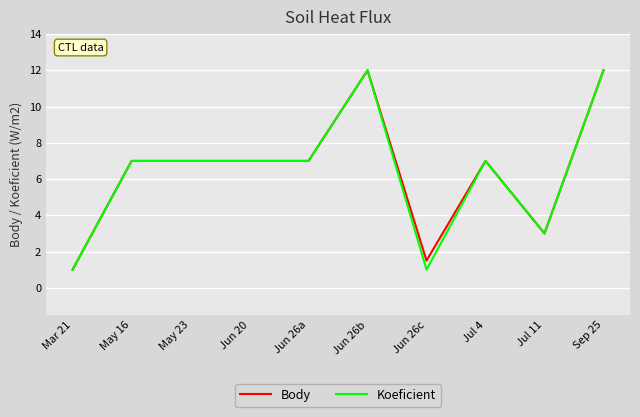

What is the difference between the Body values at Jun 20 and Jun 26c?

5.5